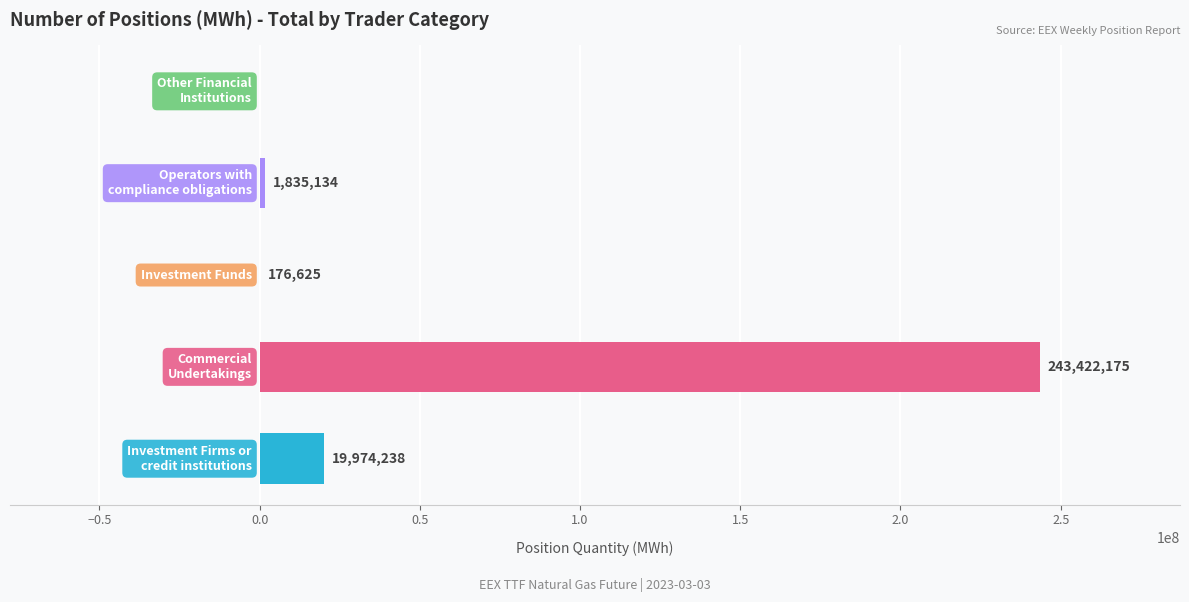

What is the sum of all values?

265408172